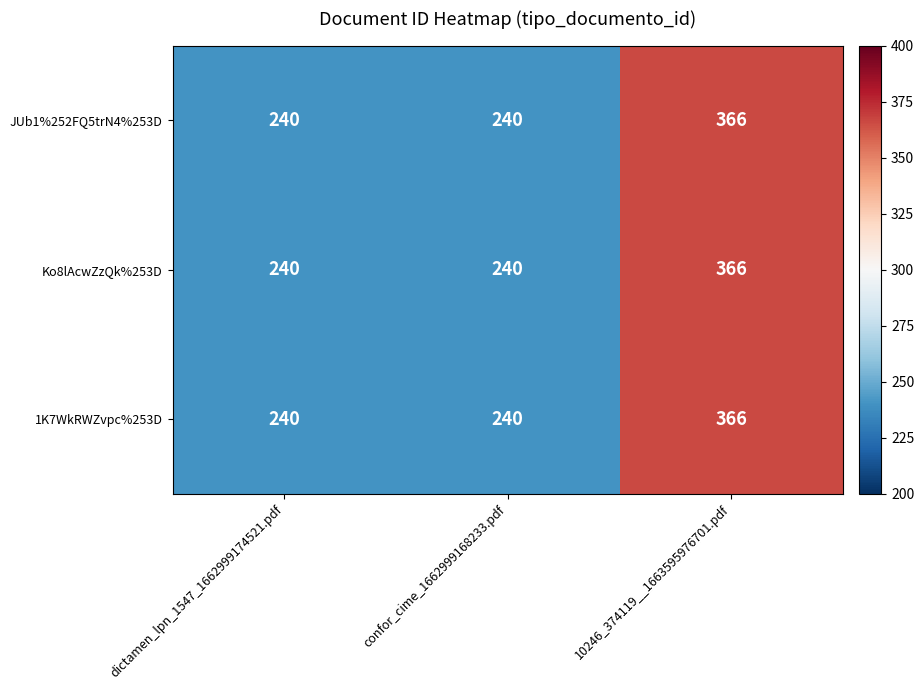

What is the difference between the Ko8lAcwZzQk%253D values at 10246_374119__1663595976701.pdf and dictamen_lpn_1547_1662999174521.pdf?

126